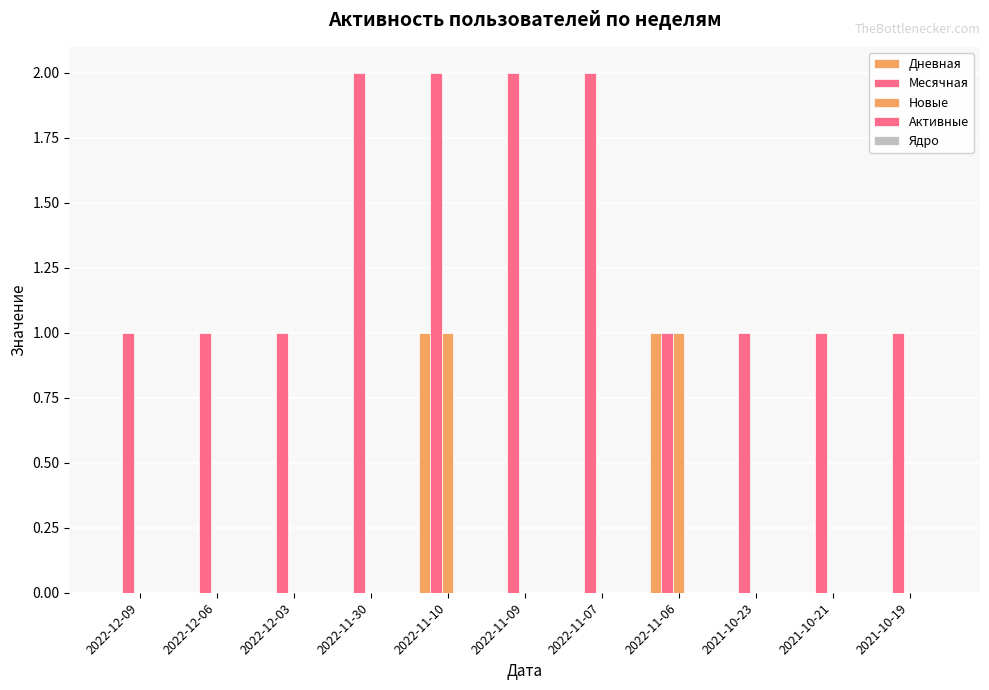

How many groups of bars are there?

11